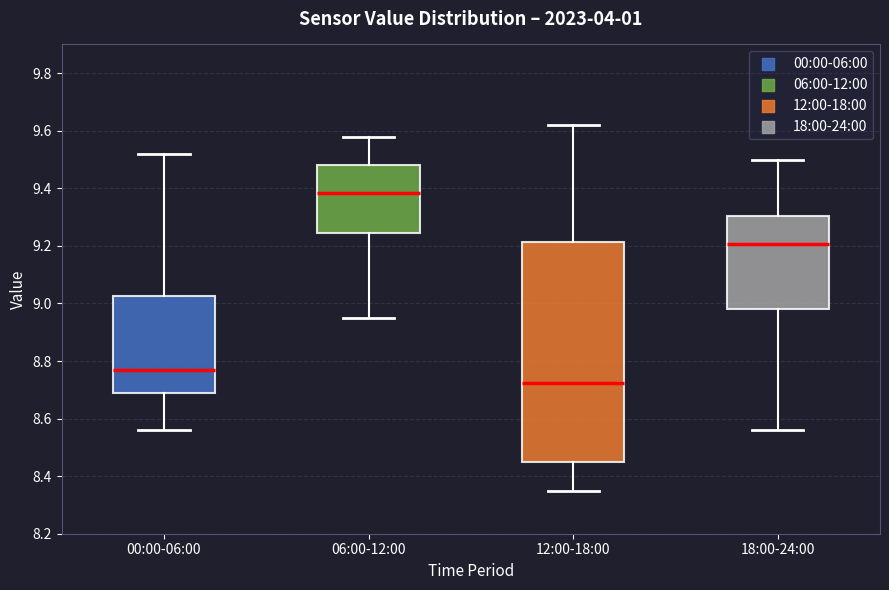

Which box's median line is the lowest?

12:00-18:00